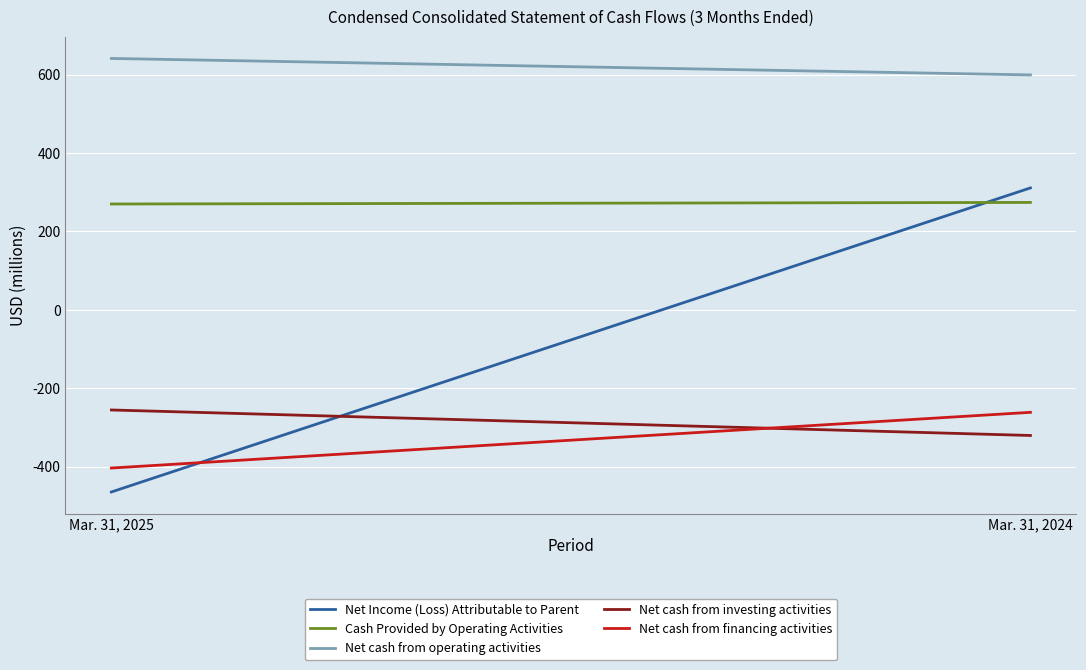

What is the sum of all Cash Provided by Operating Activities values?

544